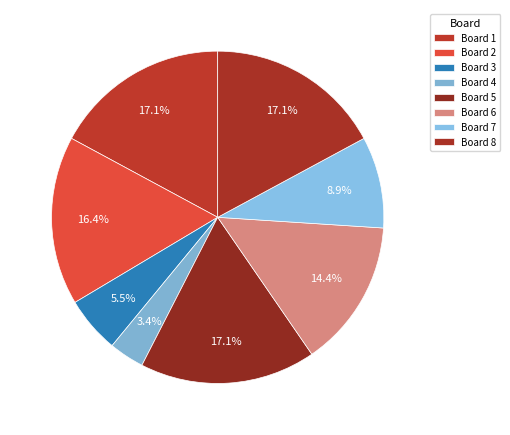

How many slices are in this pie chart?

8